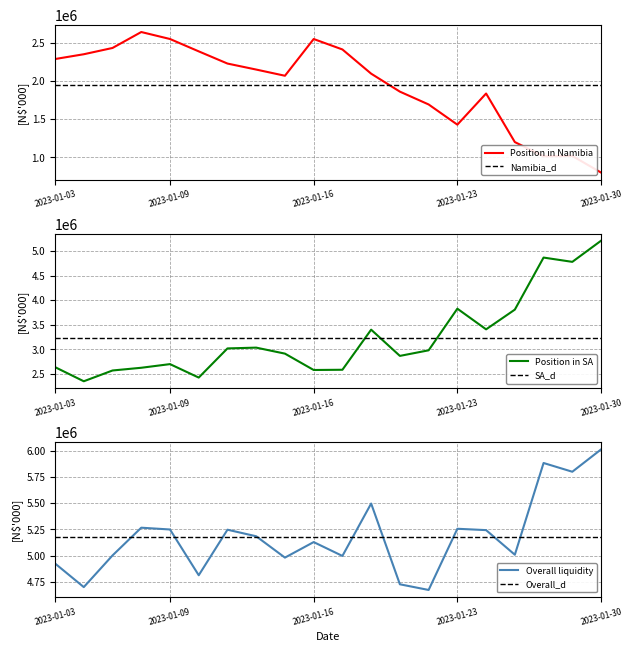

Where is SA_d nearest to the value 3229281?

2023-01-03